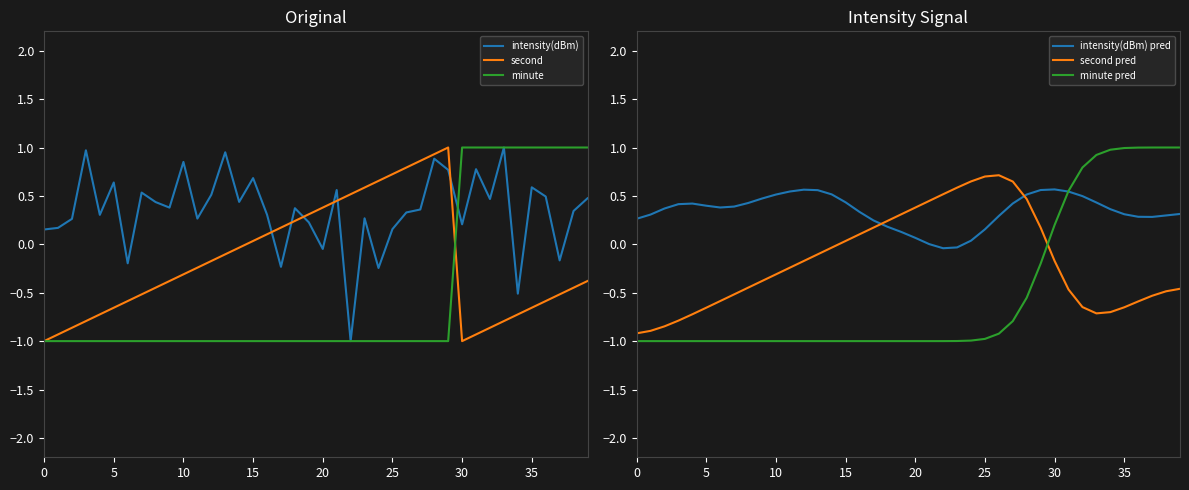

After their last crossing, which series has the higher values: second or second pred?

second